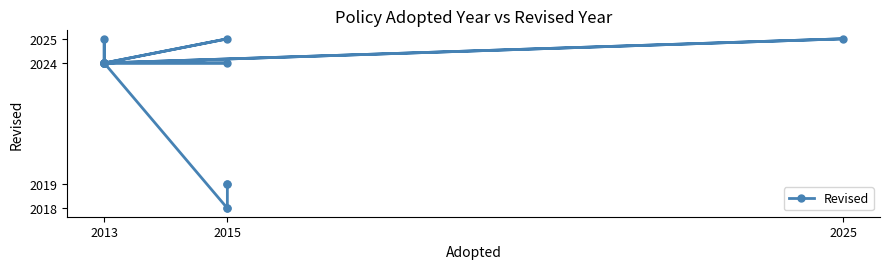

How many points are higher than both their immediate neighbors (excluding endpoints)?

3